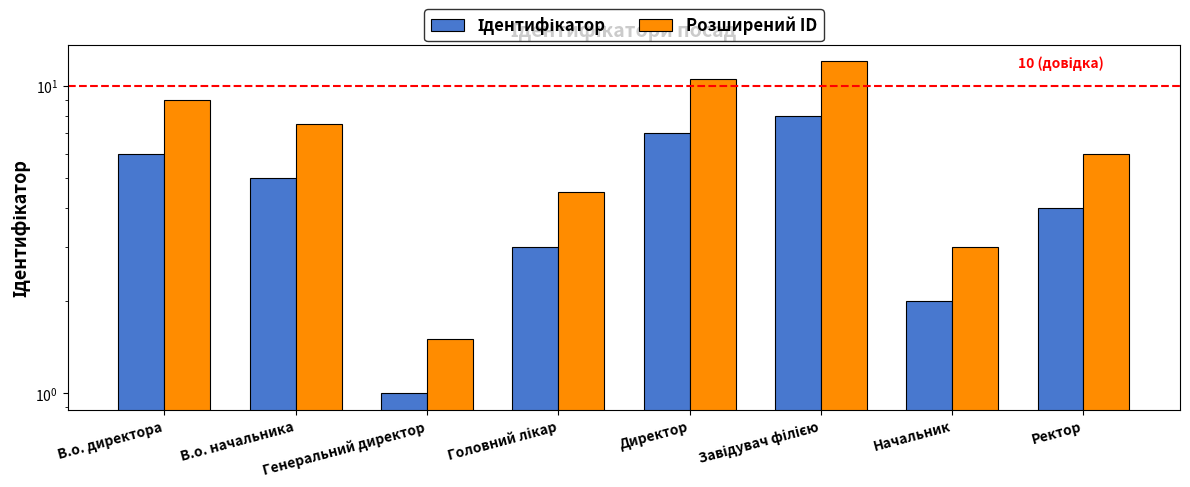

Reading left to right, list all the values displayed in this chart.

Ідентифікатор: В.о. директора=6.0	В.о. начальника=5.0	Генеральний директор=1.0	Головний лікар=3.0	Директор=7.0	Завідувач філією=8.0	Начальник=2.0	Ректор=4.0
Розширений ID: В.о. директора=9.0	В.о. начальника=7.5	Генеральний директор=1.5	Головний лікар=4.5	Директор=10.5	Завідувач філією=12.0	Начальник=3.0	Ректор=6.0